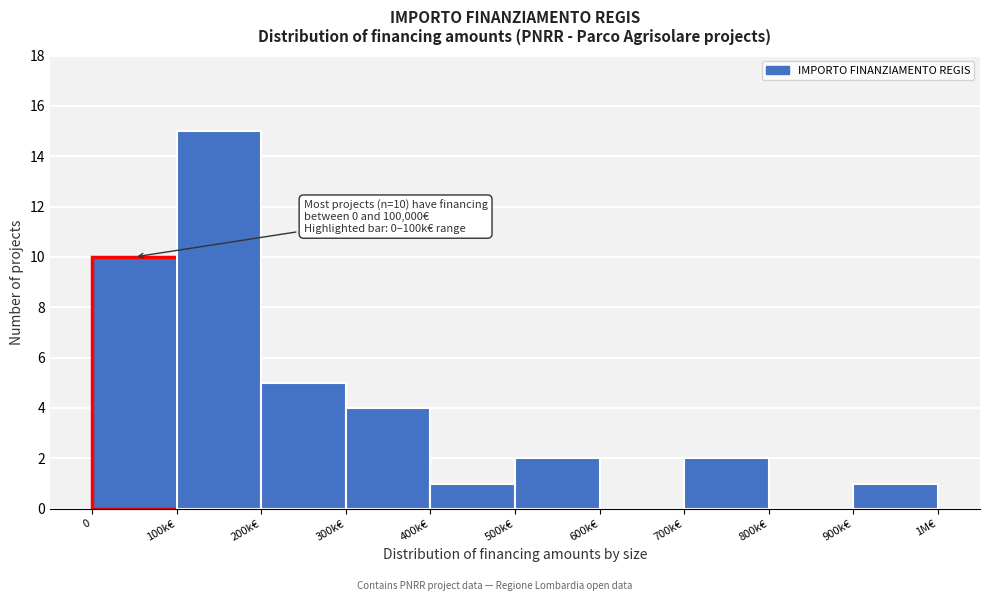

Reading left to right, list all the values displayed in this chart.

0=10	100k€=15	200k€=5	300k€=4	400k€=1	500k€=2	600k€=0	700k€=2	800k€=0	900k€=1